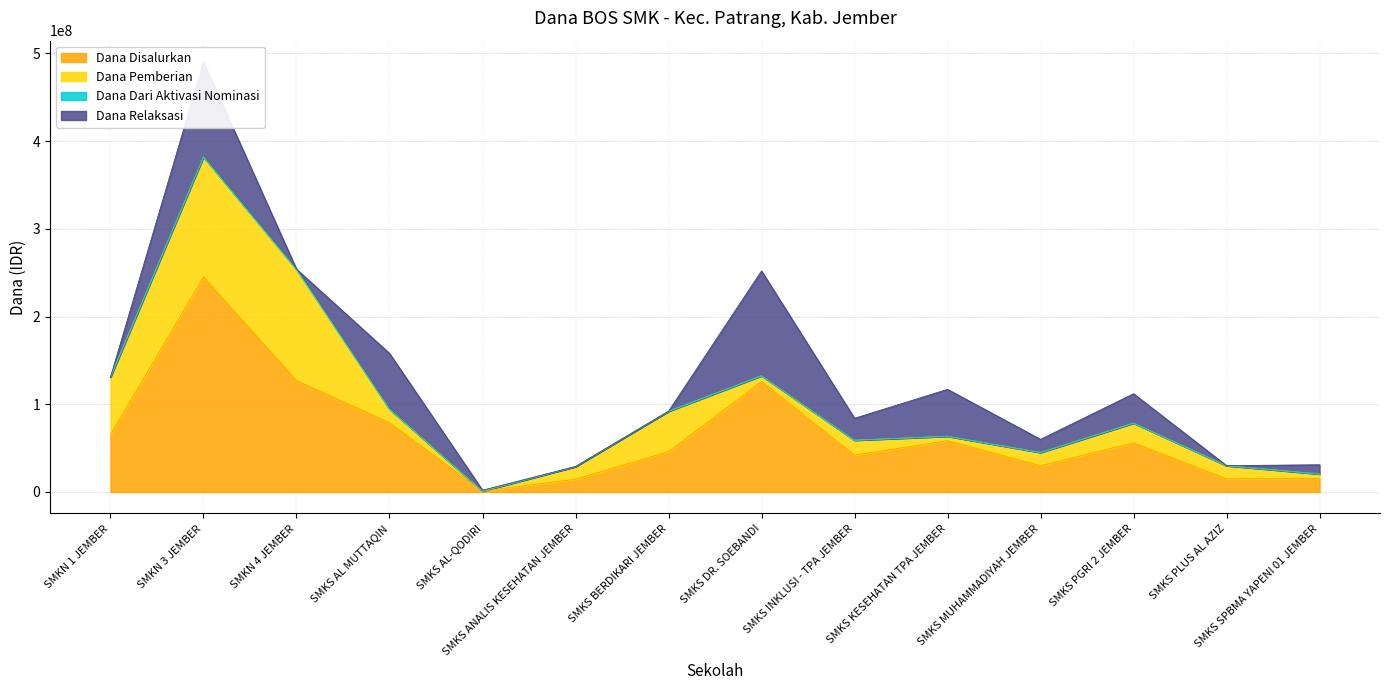

What is the total value across all series at SMKS MUHAMMADIYAH JEMBER?

60000037